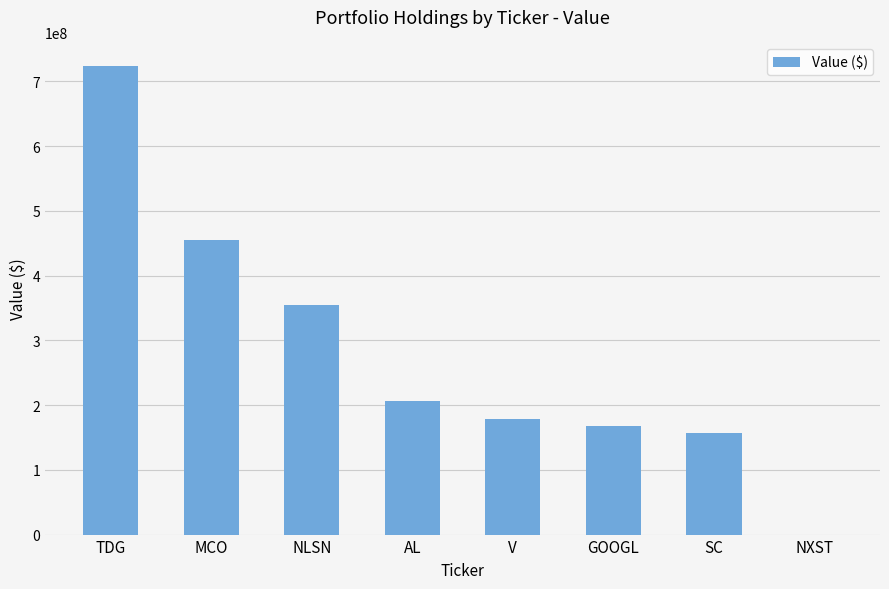

What is the sum of all values?

2241117000